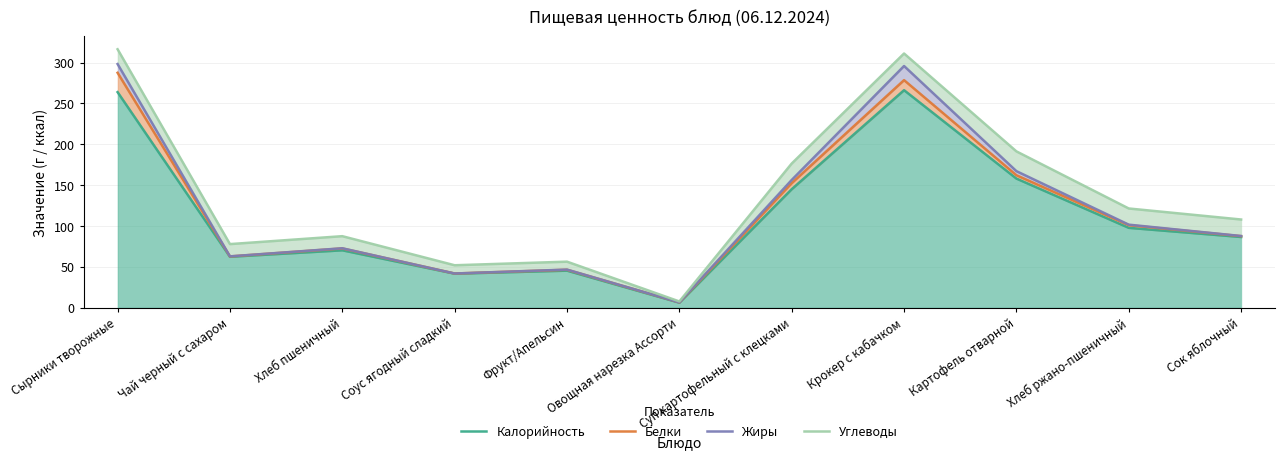

At which category does Белки reach its first local valley?

Чай черный с сахаром